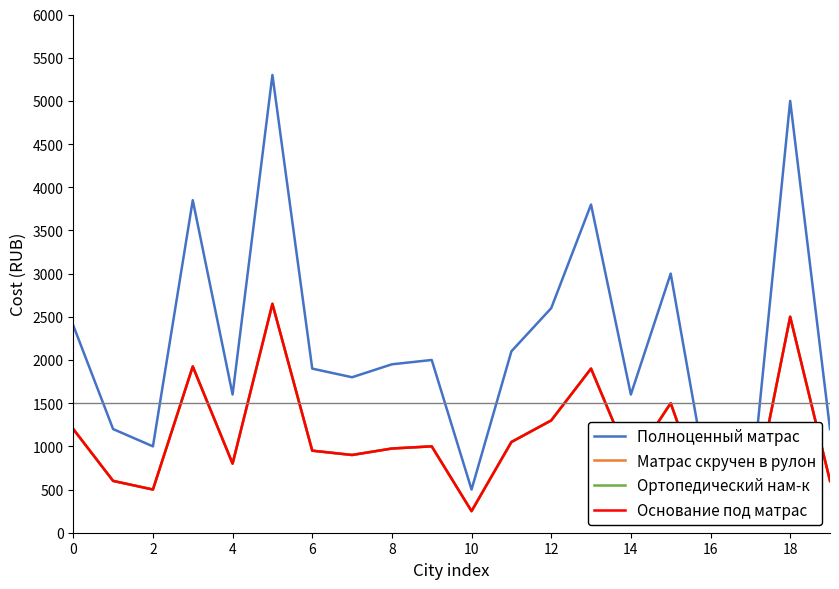

True or false: Ортопедический нам-к has more than 2 interior local peaks.

True